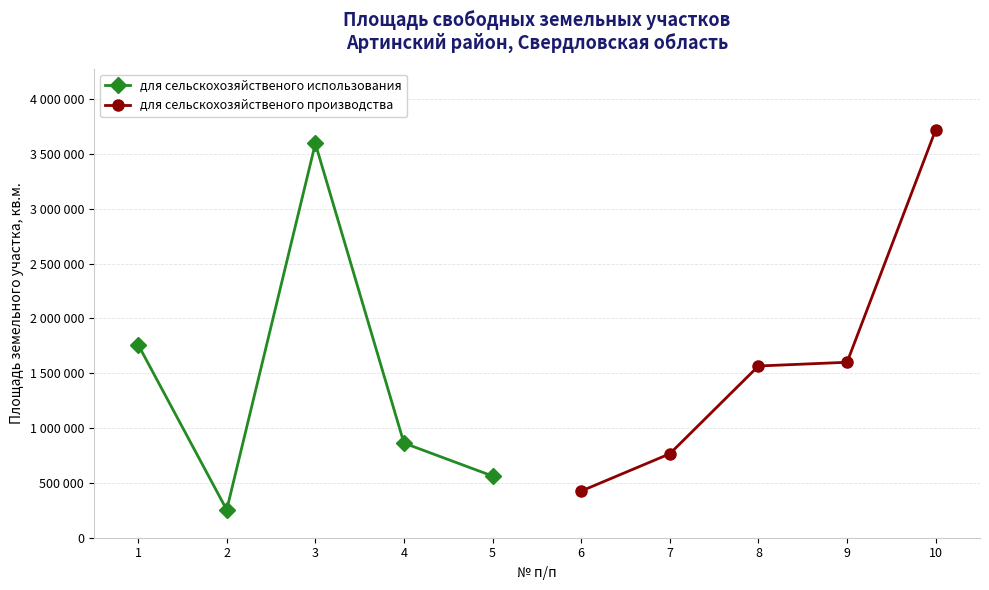

What is the maximum value shown in the chart?

3720000